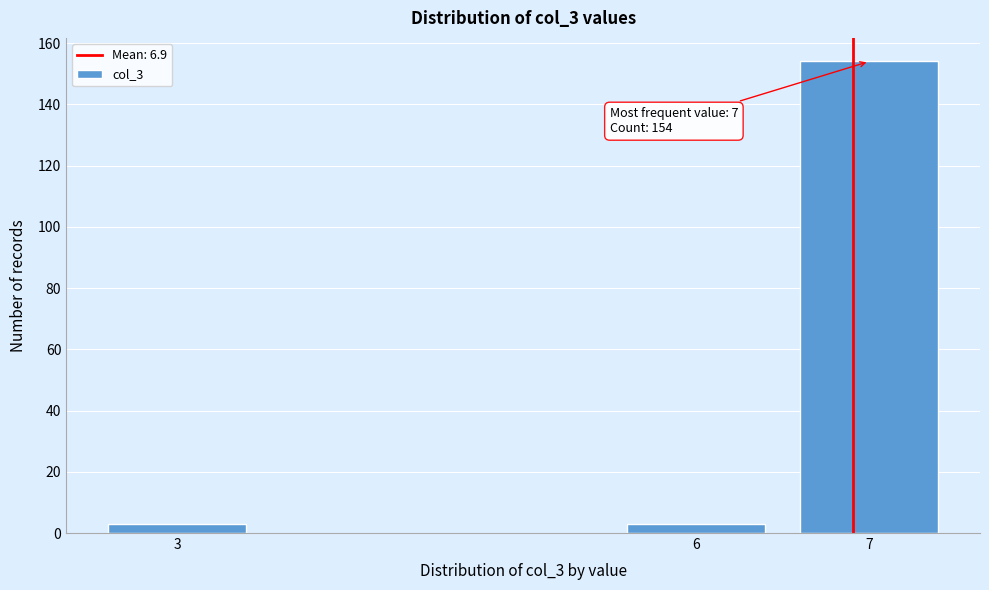

Reading right to left, list all the values displayed in this chart.

154	3	3